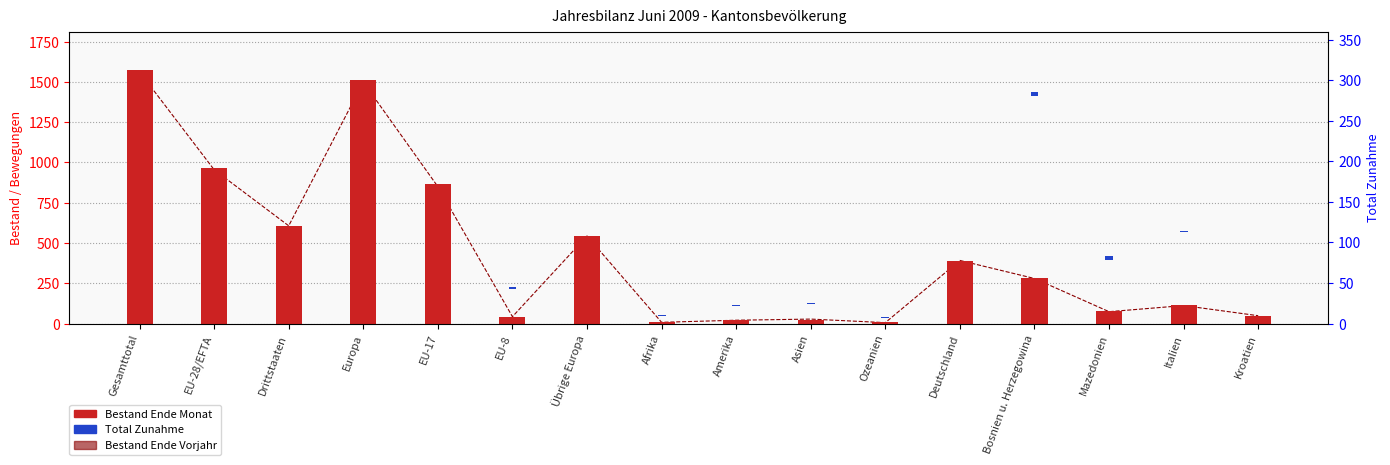

Is the value of Total Zunahme at Asien greater than the value of Bestand Ende Vorjahr at Asien?

No